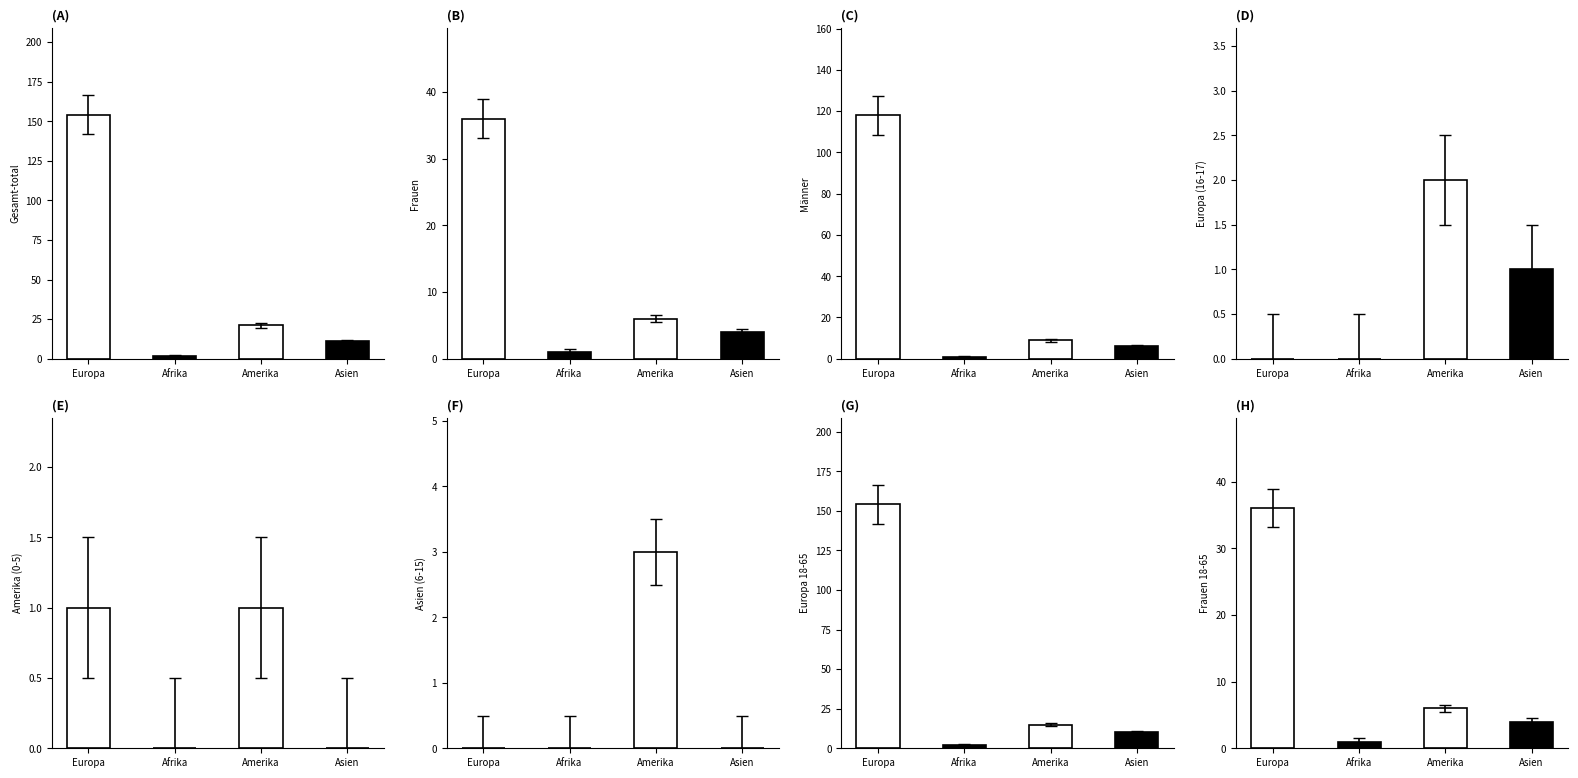

What position from the right is Amerika?

2